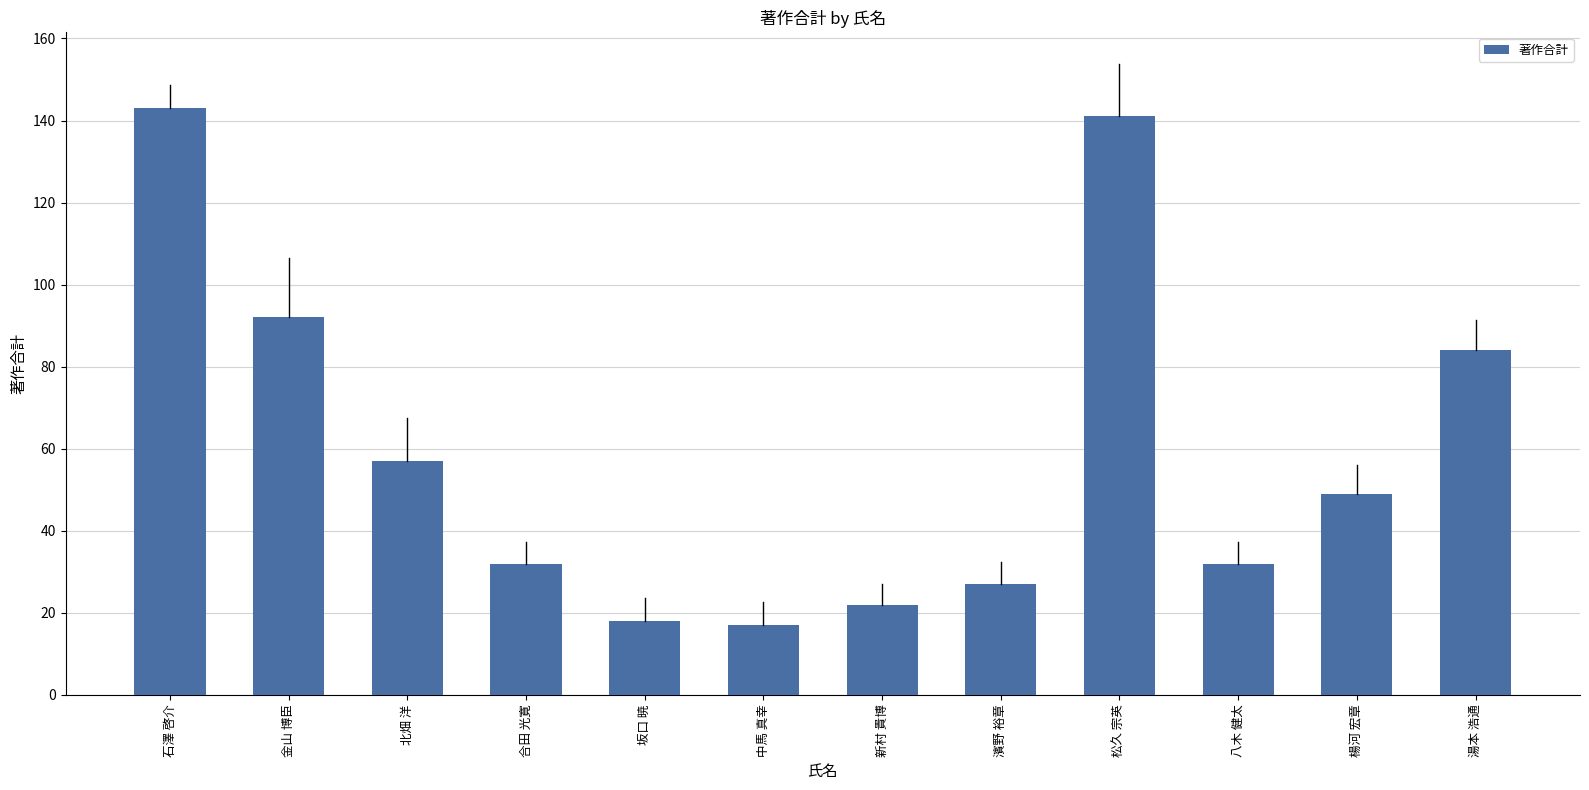

The value at 金山 博臣 is 92. True or false?

True